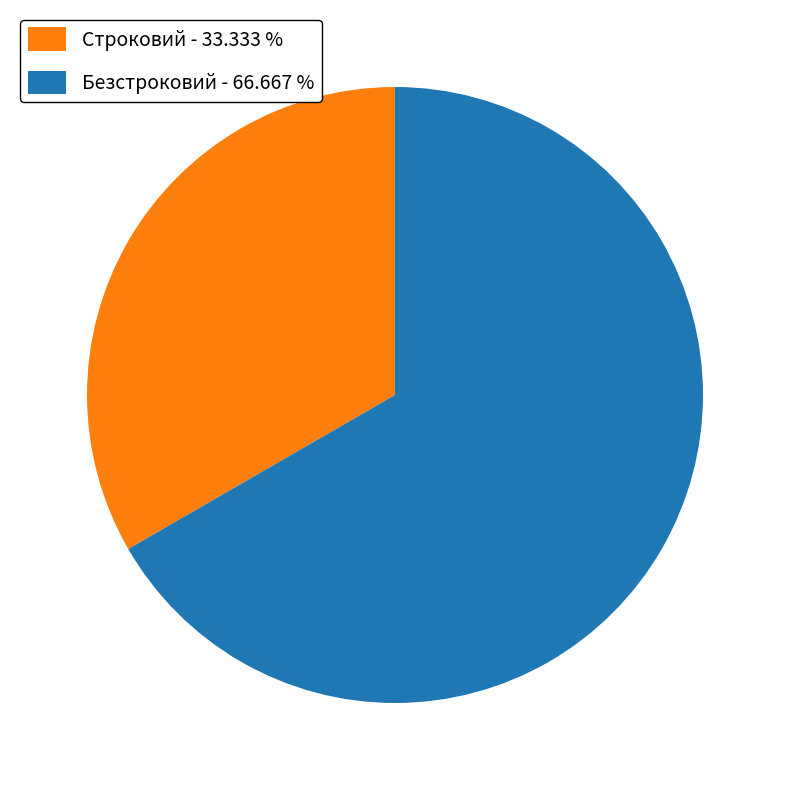

How many segments does this pie chart have?

2